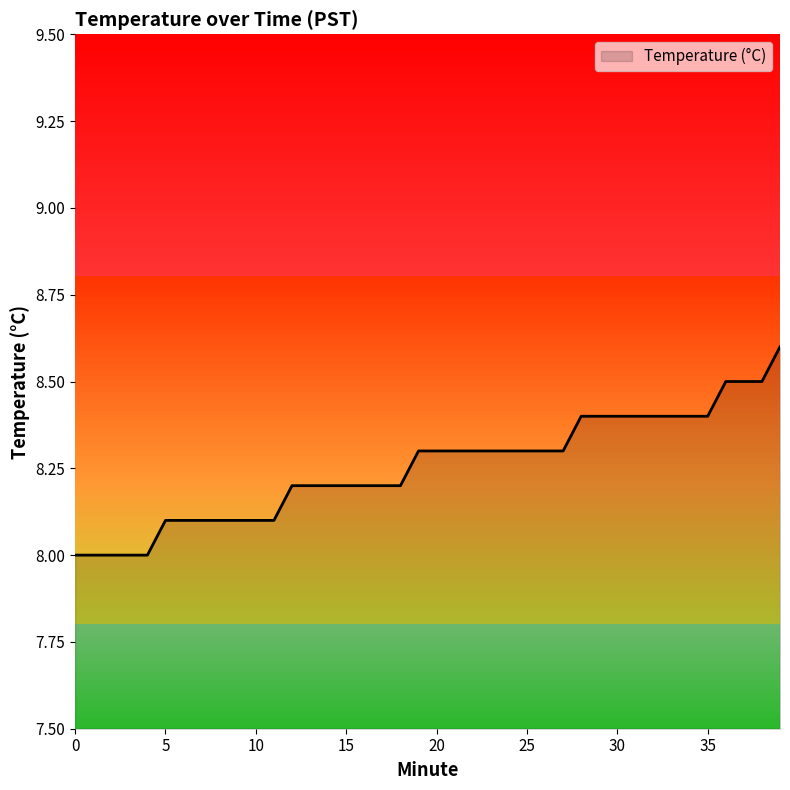

The value at 3 is 3.1. True or false?

False